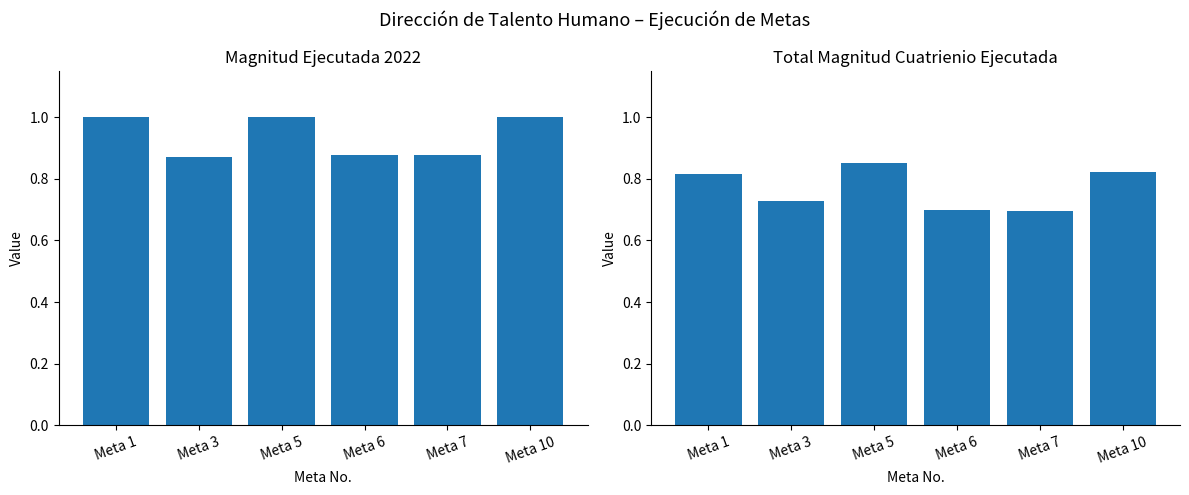

Which category has the highest value in the Magnitud Ejecutada 2022 series?

Meta 5